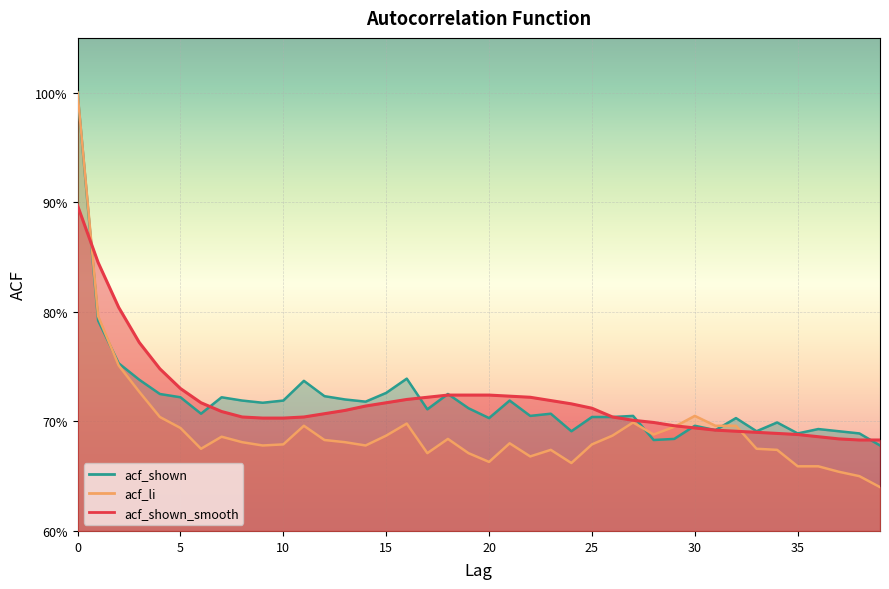

Reading left to right, transcribe all the data shown in this chart.

acf_shown_smooth: 0=0.9	1=0.8	2=0.8	3=0.8	4=0.7	5=0.7	6=0.7	7=0.7	8=0.7	9=0.7	10=0.7	11=0.7	12=0.7	13=0.7	14=0.7	15=0.7	16=0.7	17=0.7	18=0.7	19=0.7	20=0.7	21=0.7	22=0.7	23=0.7	24=0.7	25=0.7	26=0.7	27=0.7	28=0.7	29=0.7	30=0.7	31=0.7	32=0.7	33=0.7	34=0.7	35=0.7	36=0.7	37=0.7	38=0.7	39=0.7
acf_li: 0=1.0	1=0.8	2=0.8	3=0.7	4=0.7	5=0.7	6=0.7	7=0.7	8=0.7	9=0.7	10=0.7	11=0.7	12=0.7	13=0.7	14=0.7	15=0.7	16=0.7	17=0.7	18=0.7	19=0.7	20=0.7	21=0.7	22=0.7	23=0.7	24=0.7	25=0.7	26=0.7	27=0.7	28=0.7	29=0.7	30=0.7	31=0.7	32=0.7	33=0.7	34=0.7	35=0.7	36=0.7	37=0.7	38=0.7	39=0.6
acf_shown: 0=1.0	1=0.8	2=0.8	3=0.7	4=0.7	5=0.7	6=0.7	7=0.7	8=0.7	9=0.7	10=0.7	11=0.7	12=0.7	13=0.7	14=0.7	15=0.7	16=0.7	17=0.7	18=0.7	19=0.7	20=0.7	21=0.7	22=0.7	23=0.7	24=0.7	25=0.7	26=0.7	27=0.7	28=0.7	29=0.7	30=0.7	31=0.7	32=0.7	33=0.7	34=0.7	35=0.7	36=0.7	37=0.7	38=0.7	39=0.7